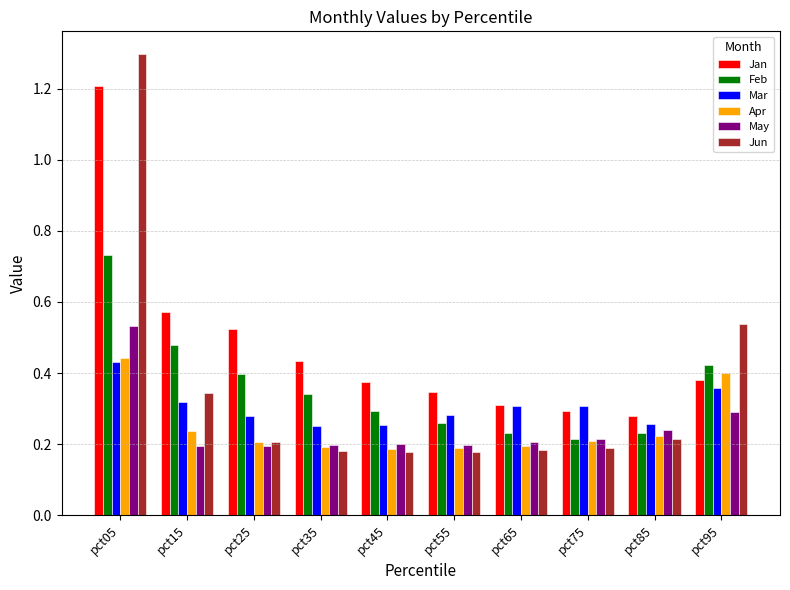

What is the sum of all Feb values?

3.6